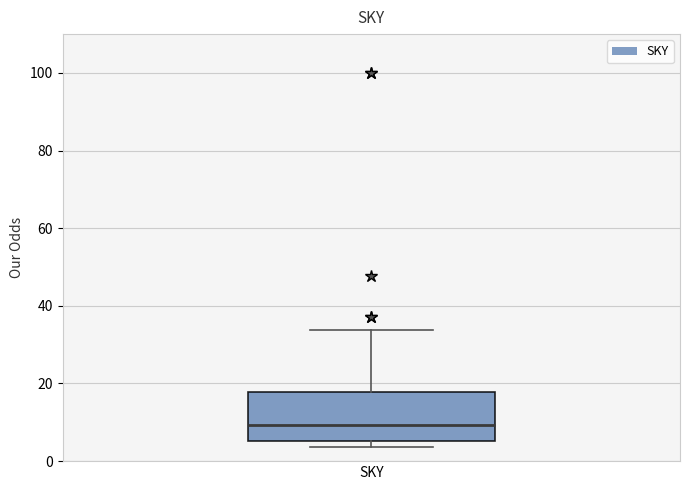

Transcribe this box plot: give where the median line is, the range the box spans, and where the two whiskers end, as read against the y-axis. The values are not printed on the chart, so give them approximately, as read against the axis.

median 10, box 6 to 18, whiskers 4 to 34